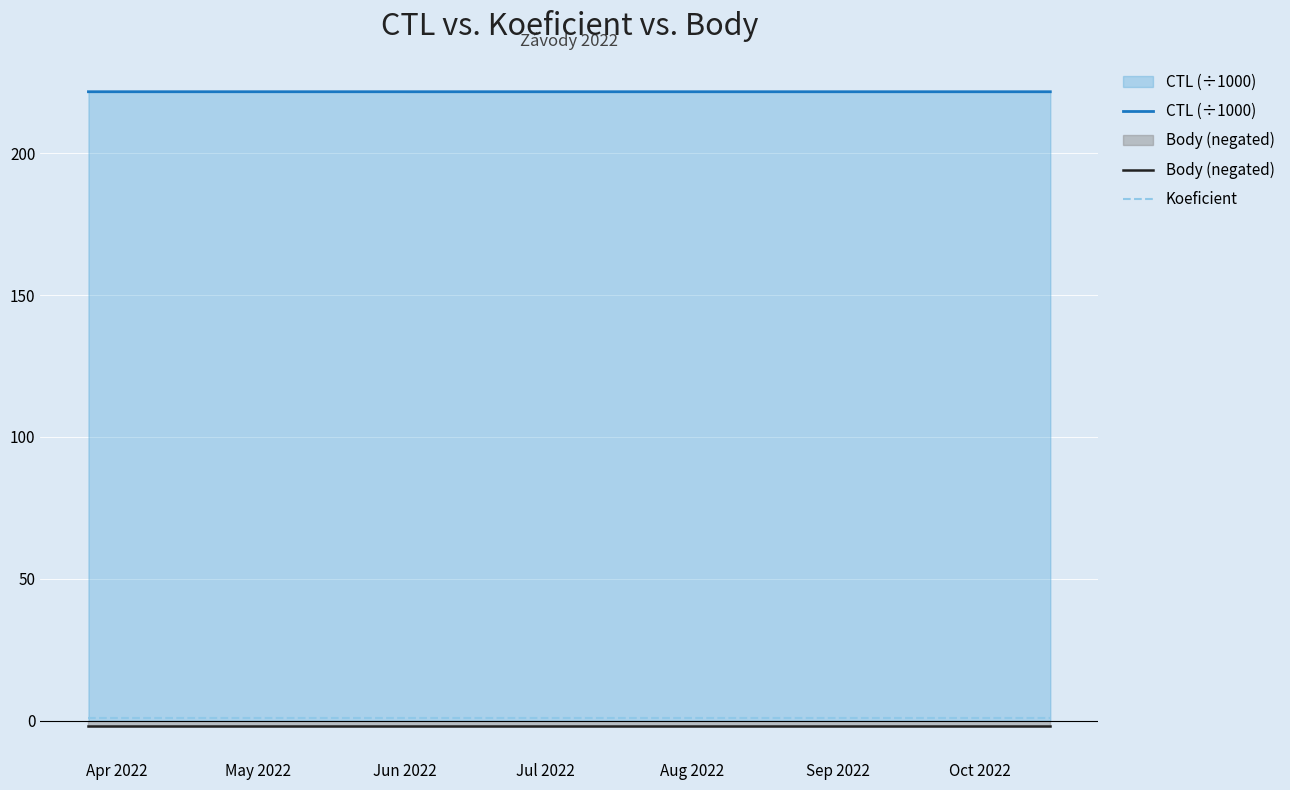

Which series has the largest total across all categories?

CTL (÷1000)